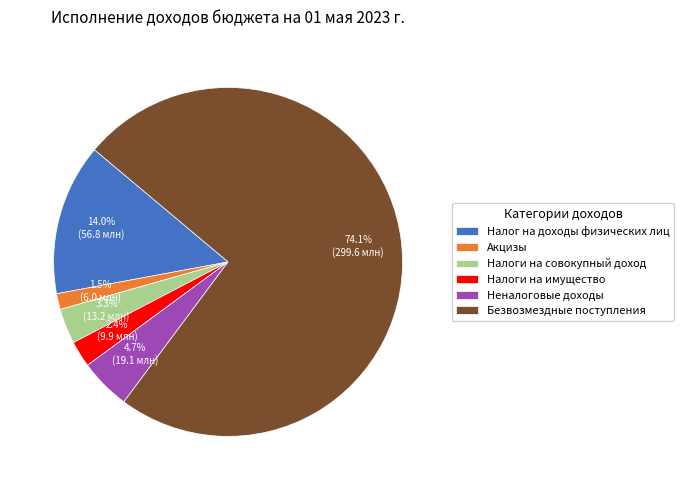

What is the smallest slice in the pie chart?

Акцизы